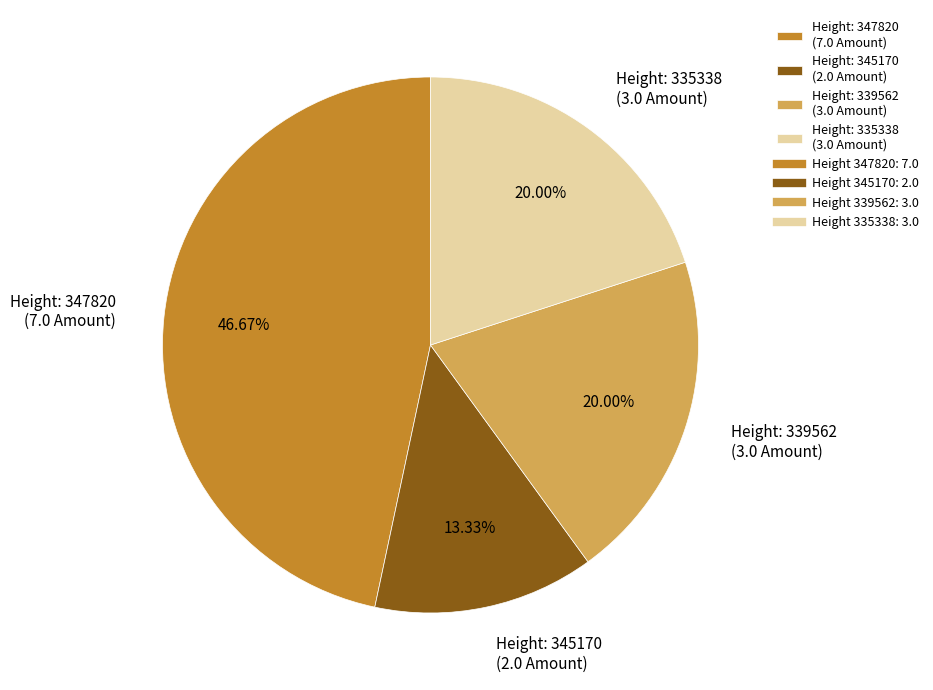

Which slice is the smallest?

Height: 345170 (2.0 Amount)